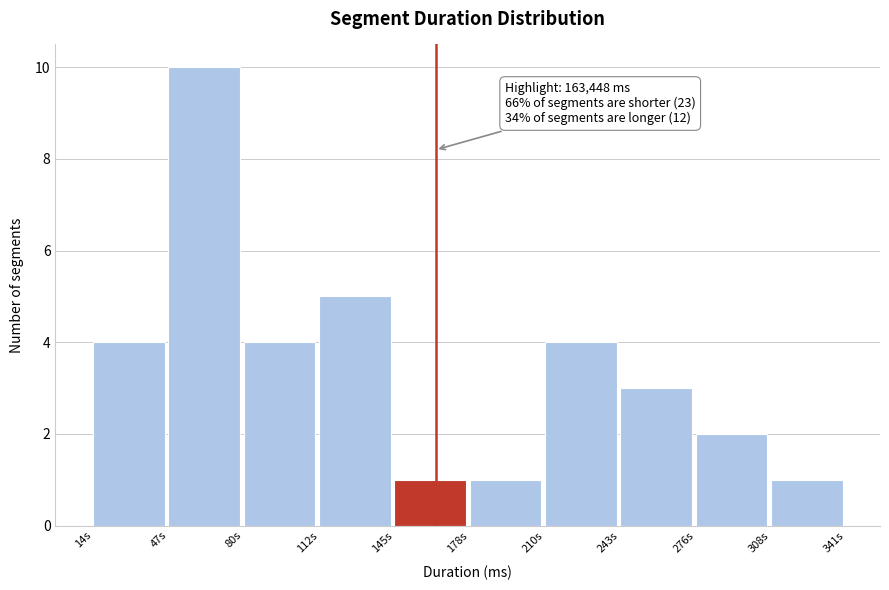

Reading left to right, extract all data points from this chart.

4	10	4	5	1	1	4	3	2	1